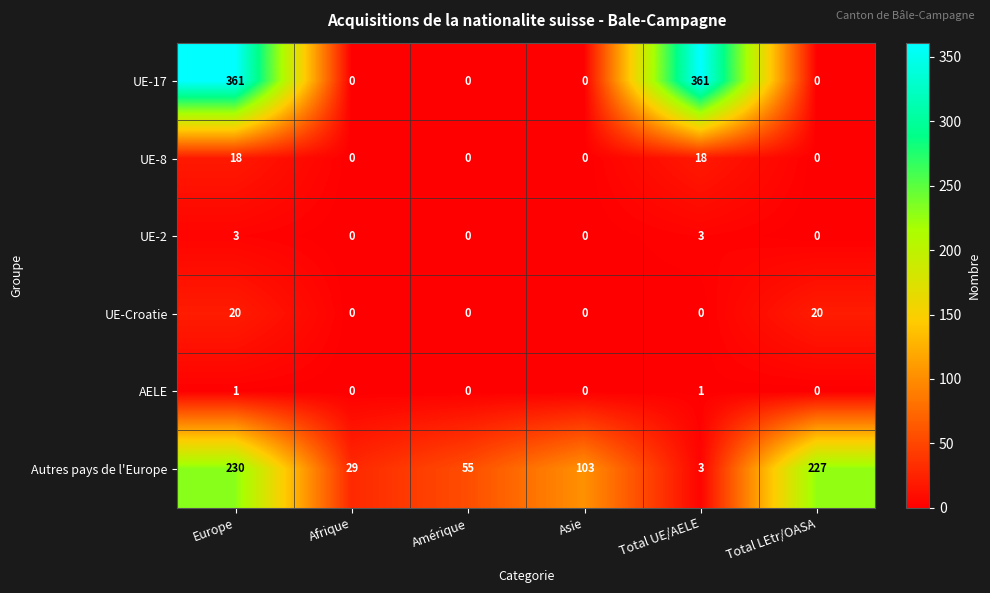

True or false: UE-8 has a value of 6 at Total UE/AELE.

False